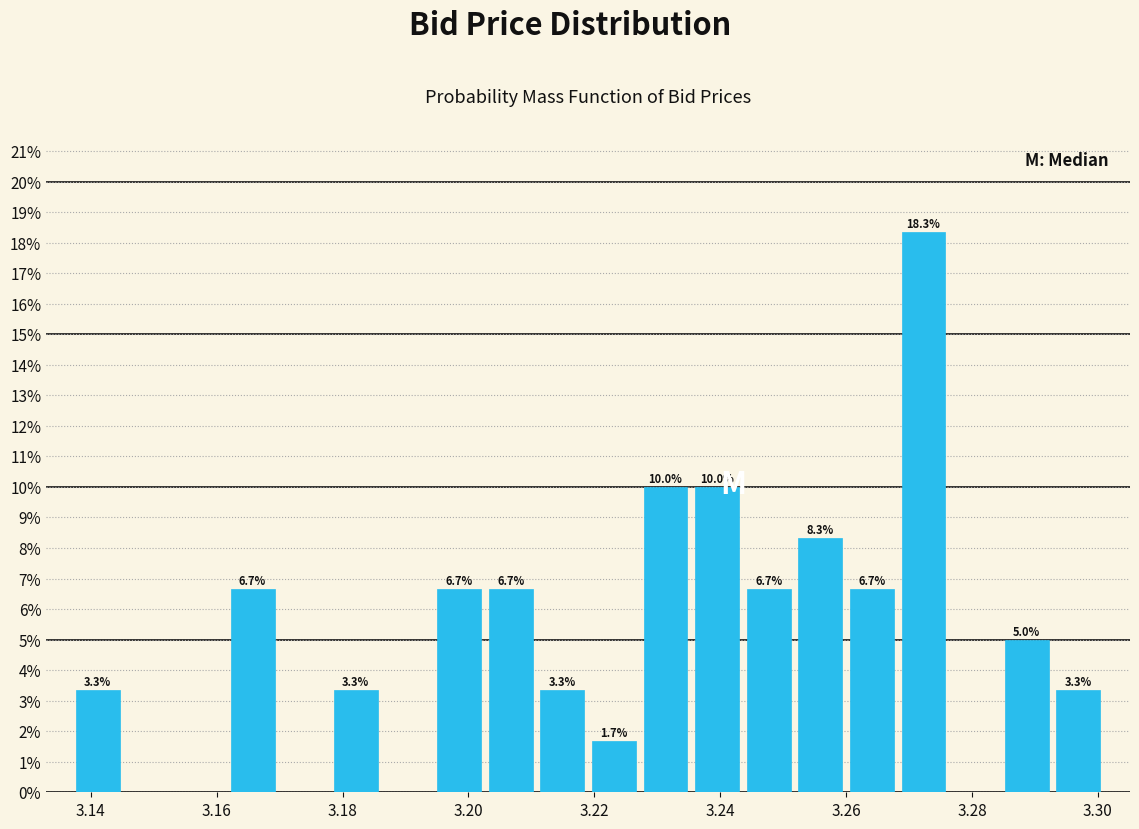

Over which range of the x-axis is the bar tallest?

3.268 to 3.276